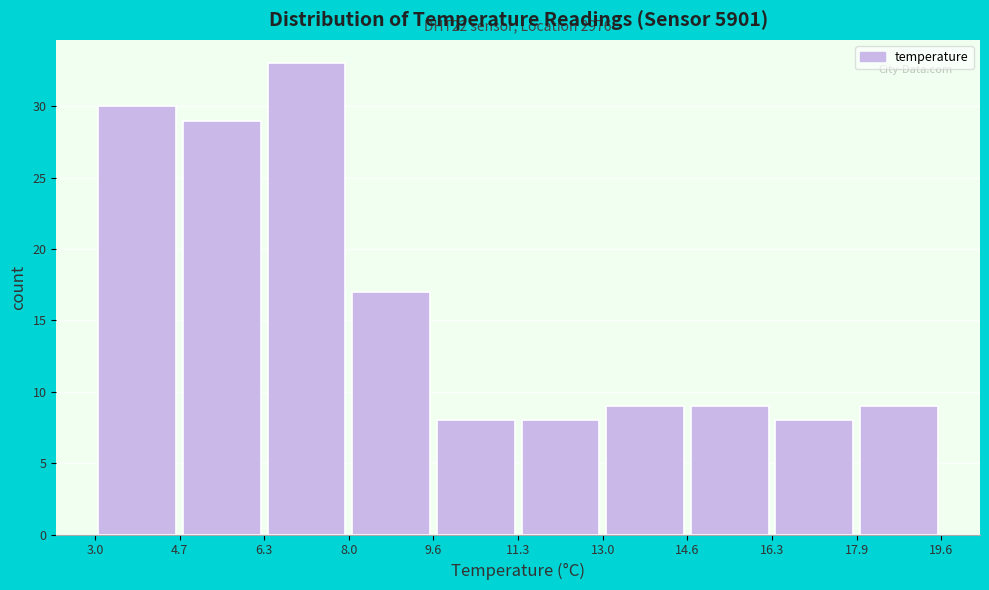

Which range on the x-axis has the tallest bar?

6.3 to 8.0